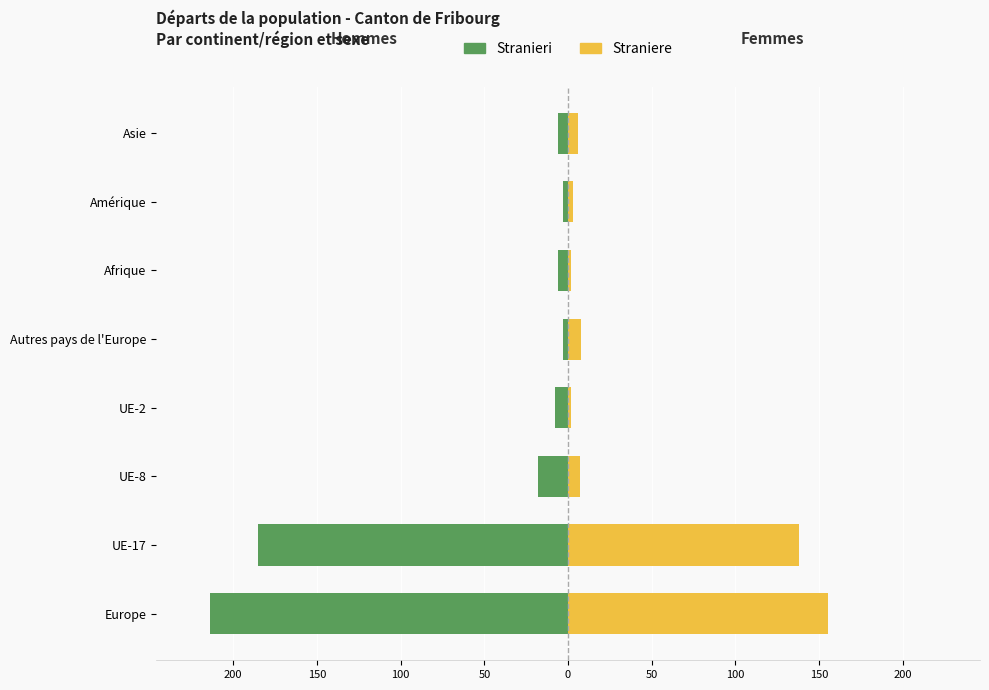

The Straniere series shows 8 at Autres pays de l'Europe. True or false?

True